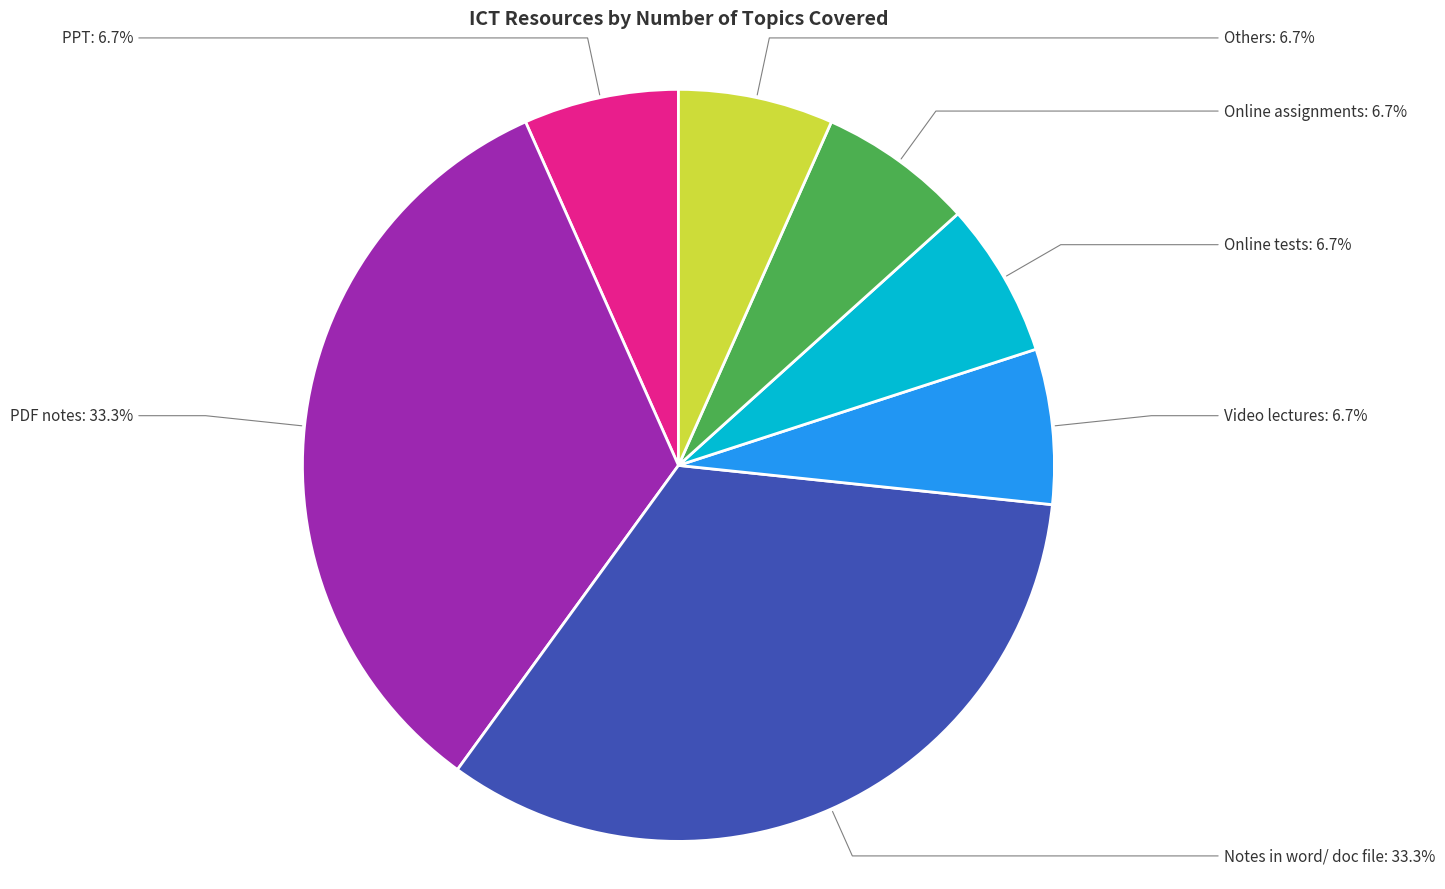

To the nearest percent, what is the difference between the Video lectures and Notes in word/ doc file slice percentages?

27%